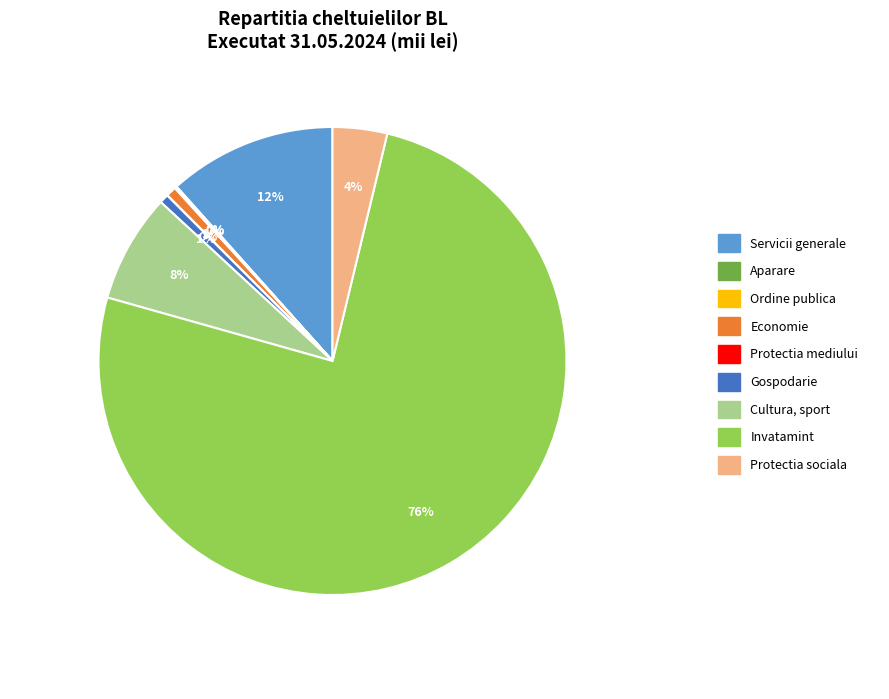

What percentage is the Servicii generale slice, to the nearest percent?

12%